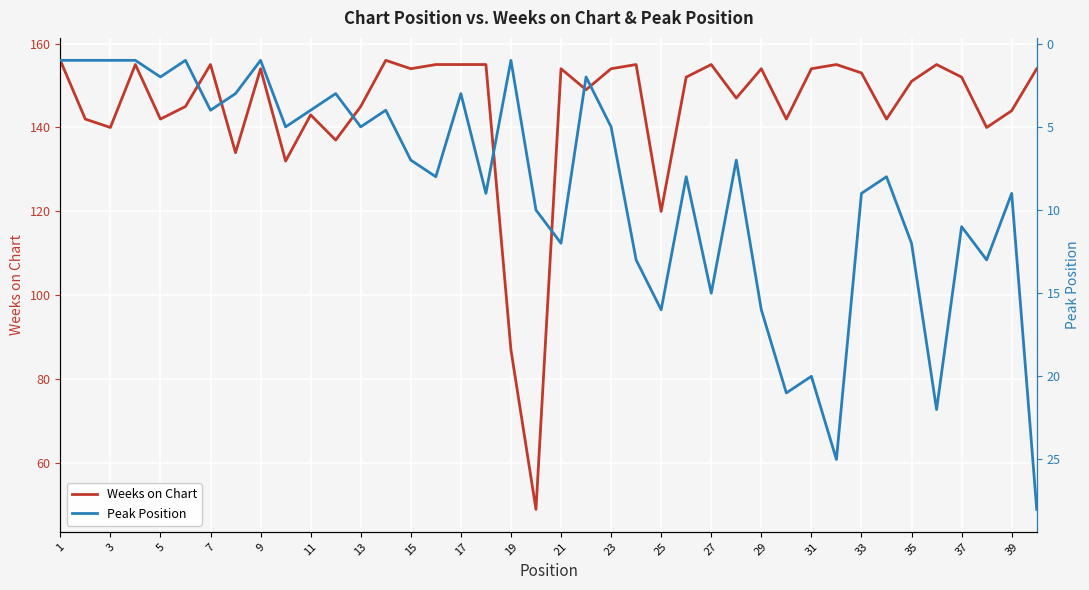

The value of Weeks on Chart at 3 is 236. True or false?

False